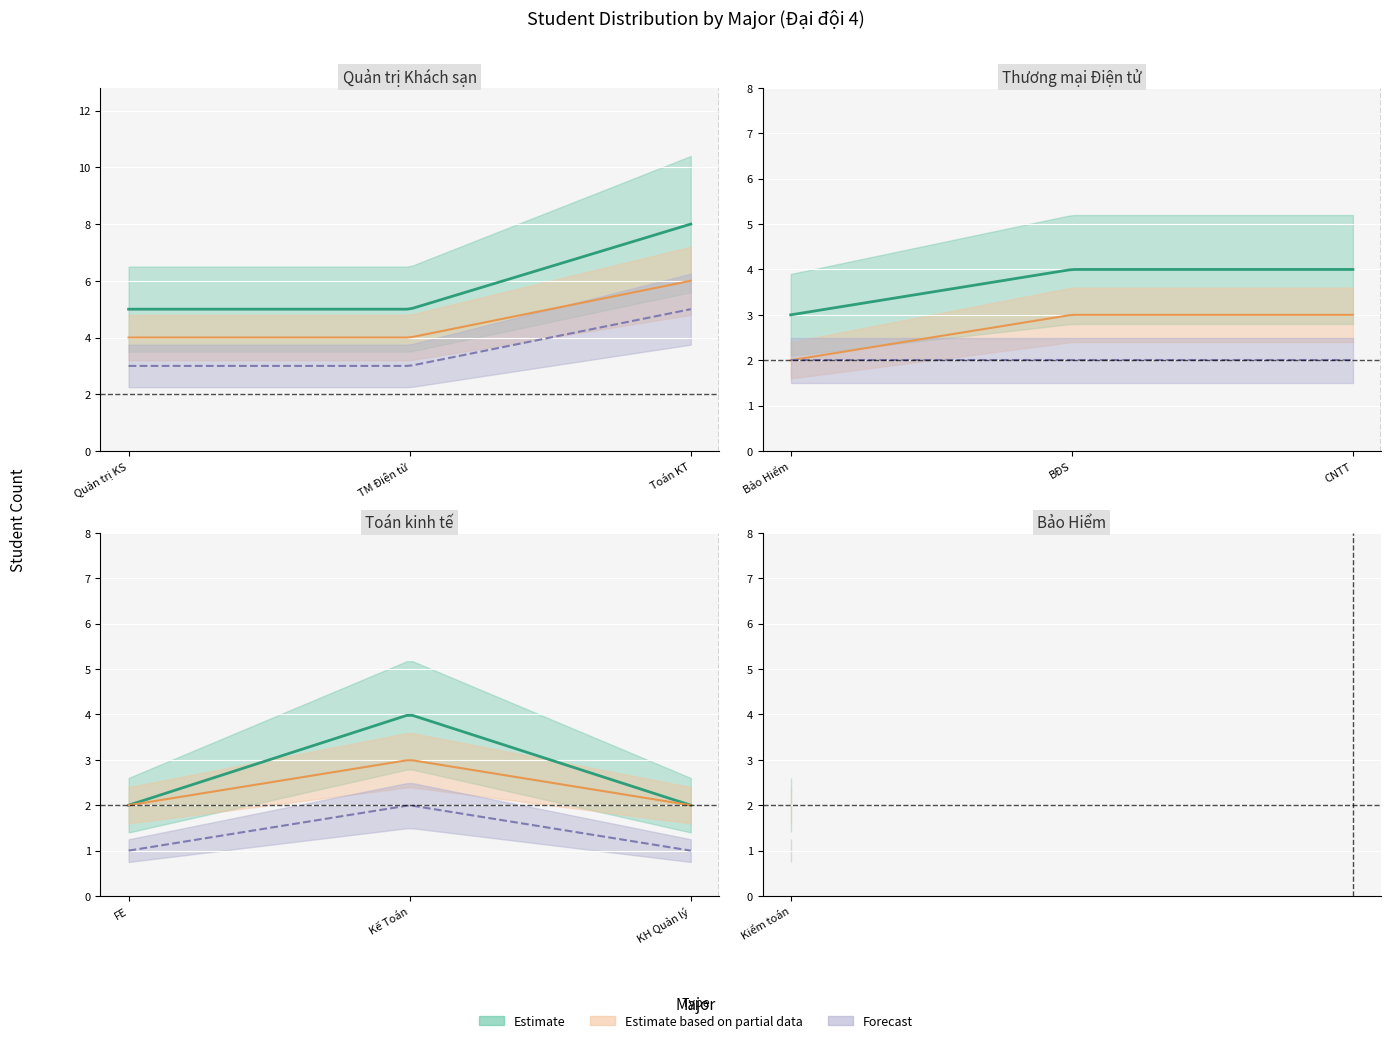

True or false: Estimate based on partial data has a value of 2 at Bảo Hiểm.

True